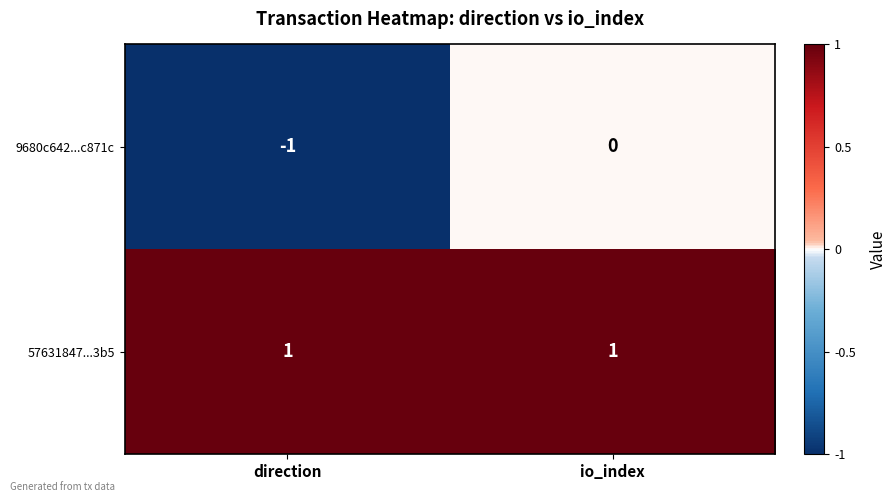

Between direction and io_index, which series saw the biggest shift?

9680c642...c871c